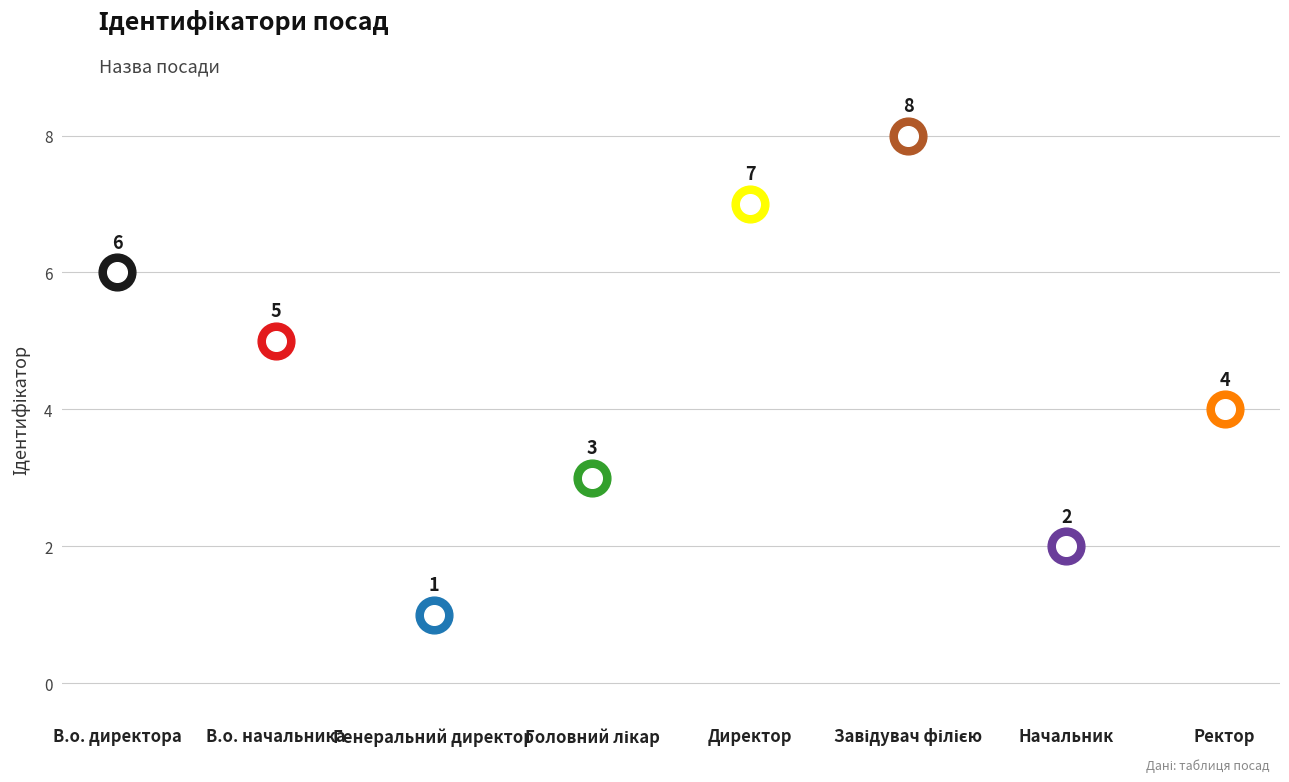

Approximately how many times larger is the value at Генеральний директор compared to Головний лікар?

0.3